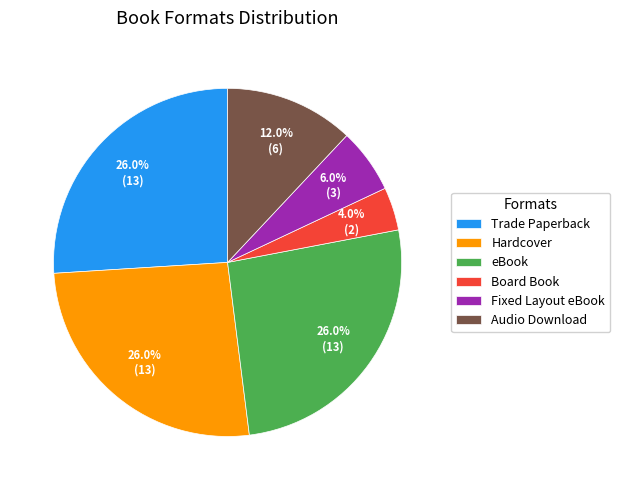

Does Audio Download account for over 50% of the chart?

No